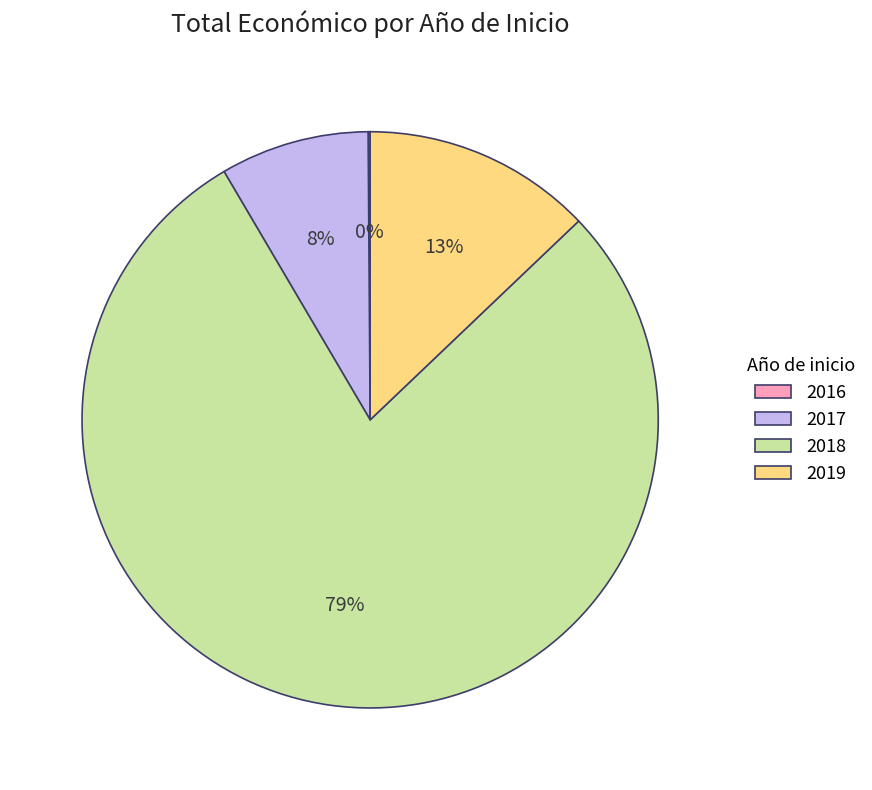

Combined, do 2018 and 2017 account for over 50%?

Yes